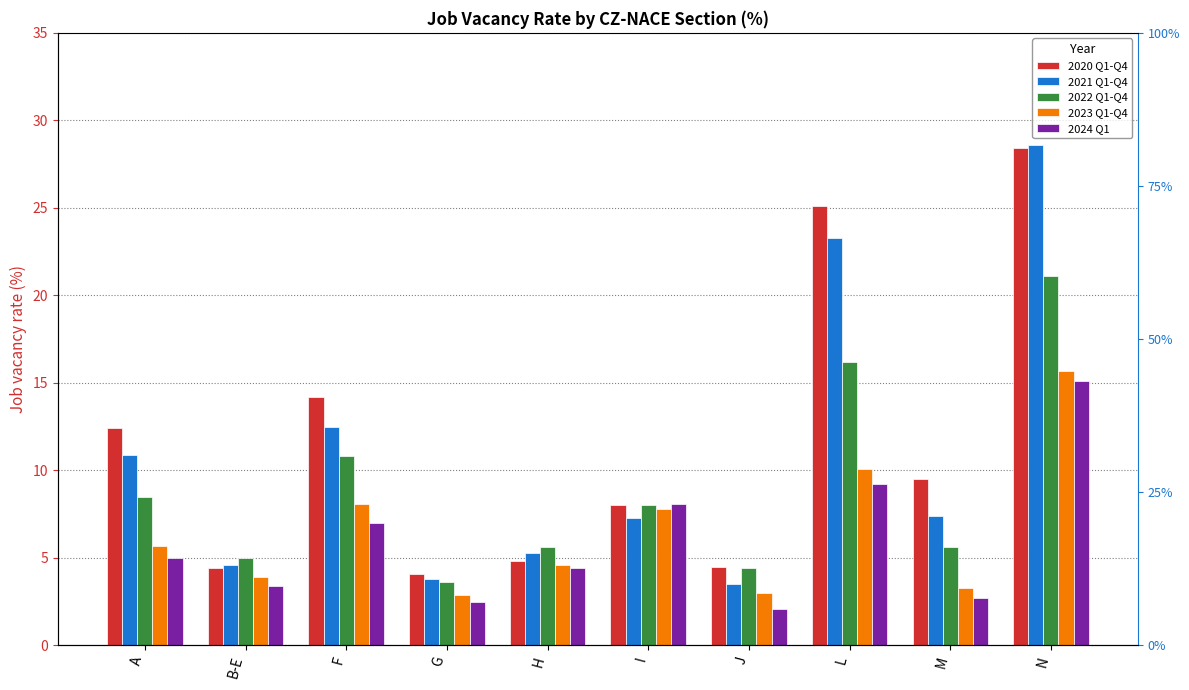

What is the minimum value shown in the chart?

2.1